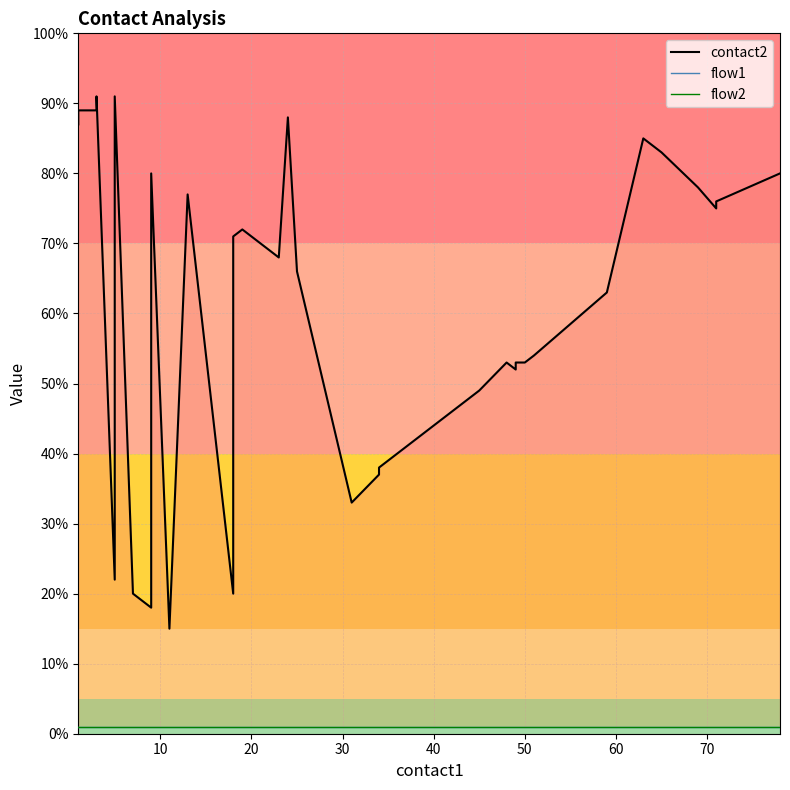

At which label does flow1 reach its peak?

1